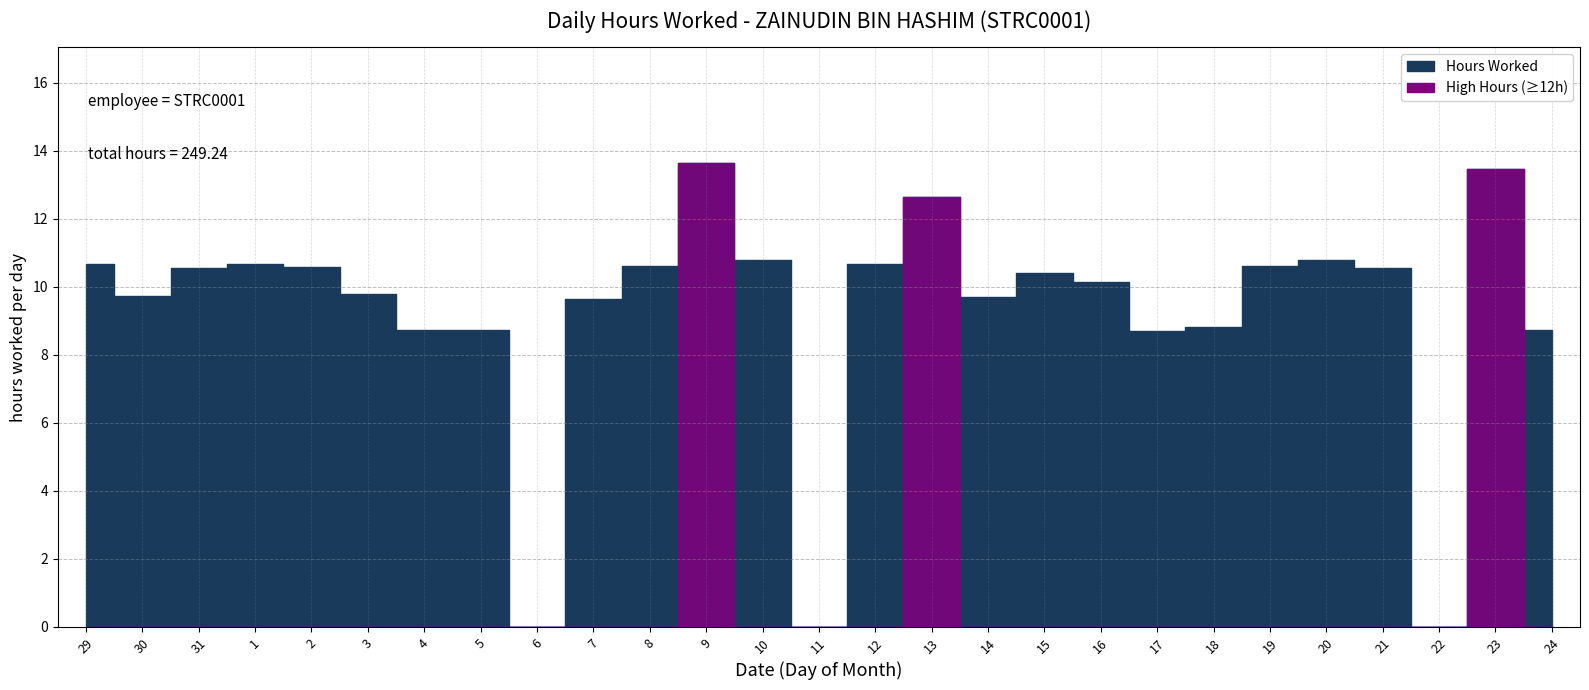

How many values are above zero?

24